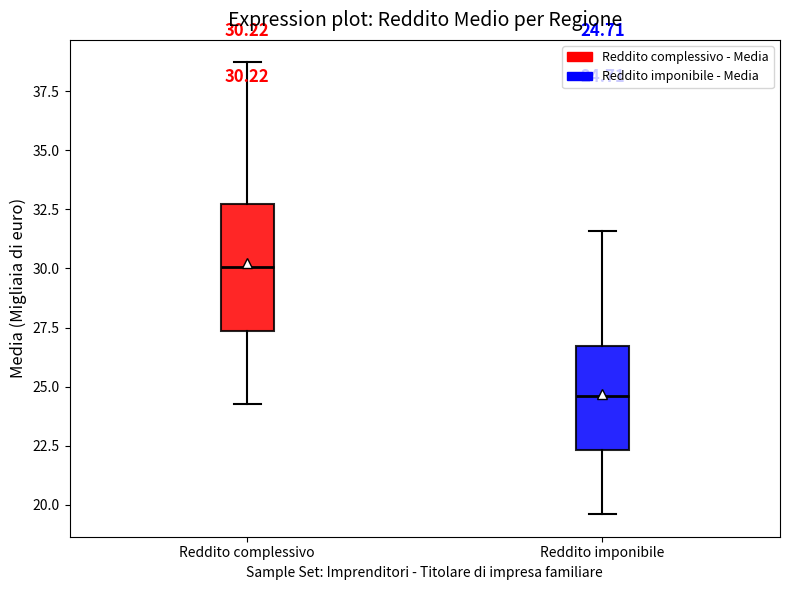

Which box has the lowest median line?

Reddito imponibile